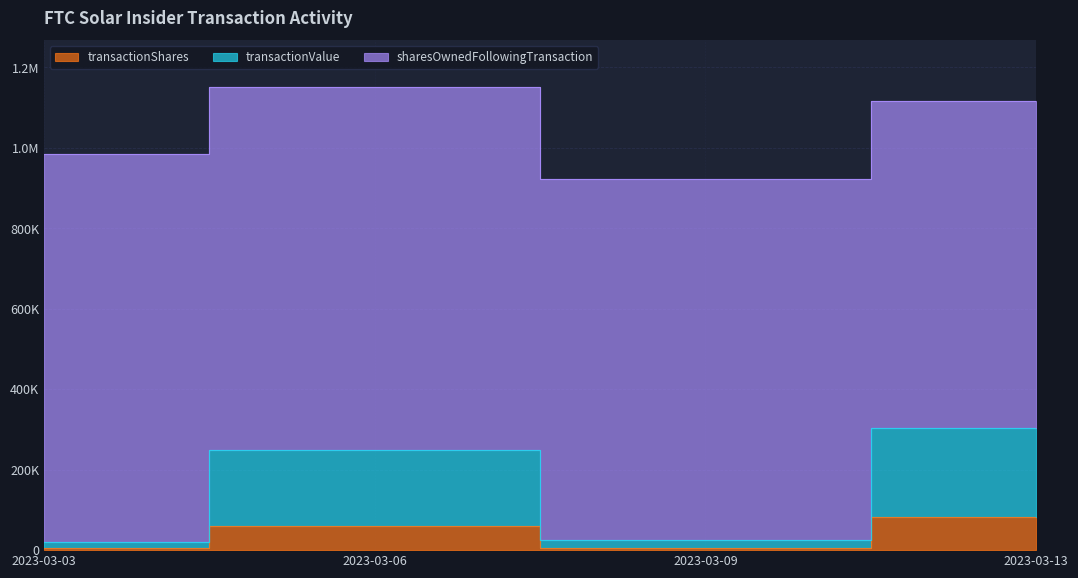

Is it true that transactionShares equals 60600 at 2023-03-06?

True